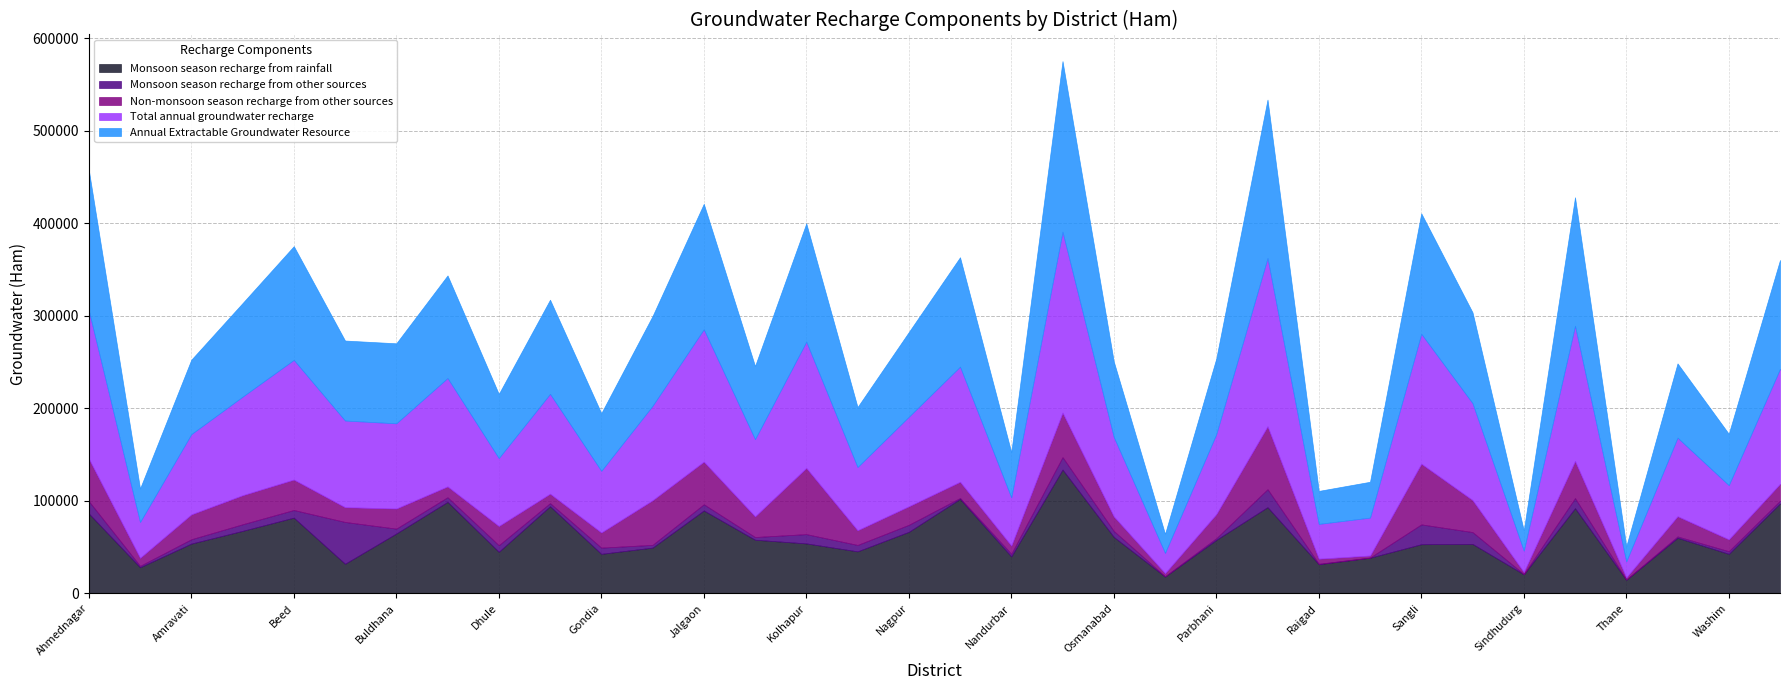

Is it true that Annual Extractable Groundwater Resource equals 9055.4 at Akola?

False